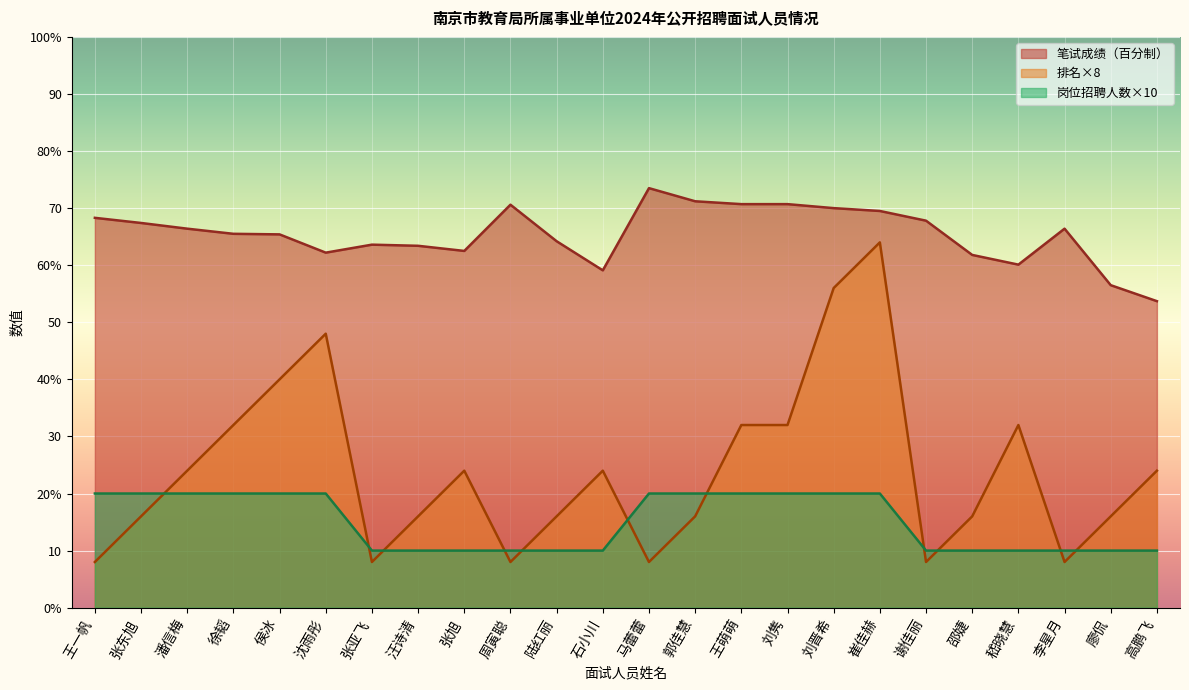

Which has a higher value, 廖侃 or 郭佳慧?

郭佳慧